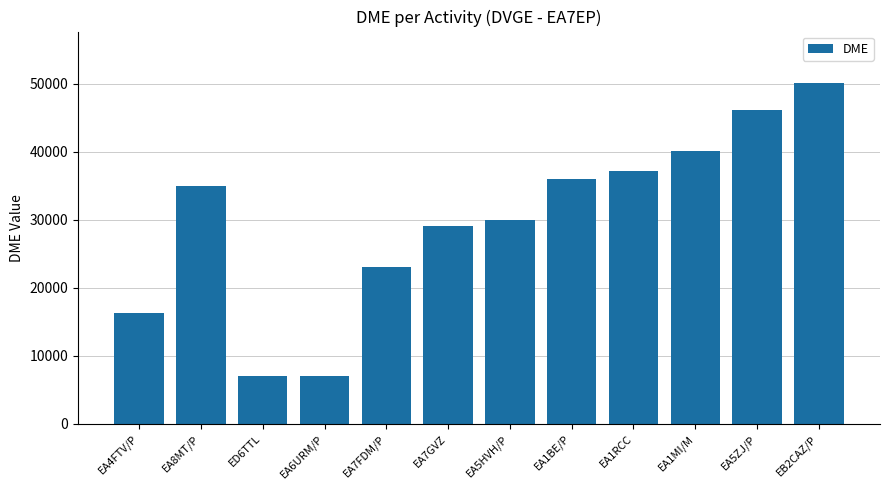

True or false: the data shows 34593 at EB2CAZ/P.

False